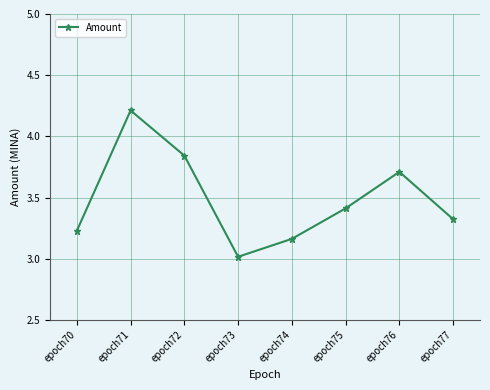

List the labels in order of value, smallest first.

epoch73, epoch74, epoch70, epoch77, epoch75, epoch76, epoch72, epoch71